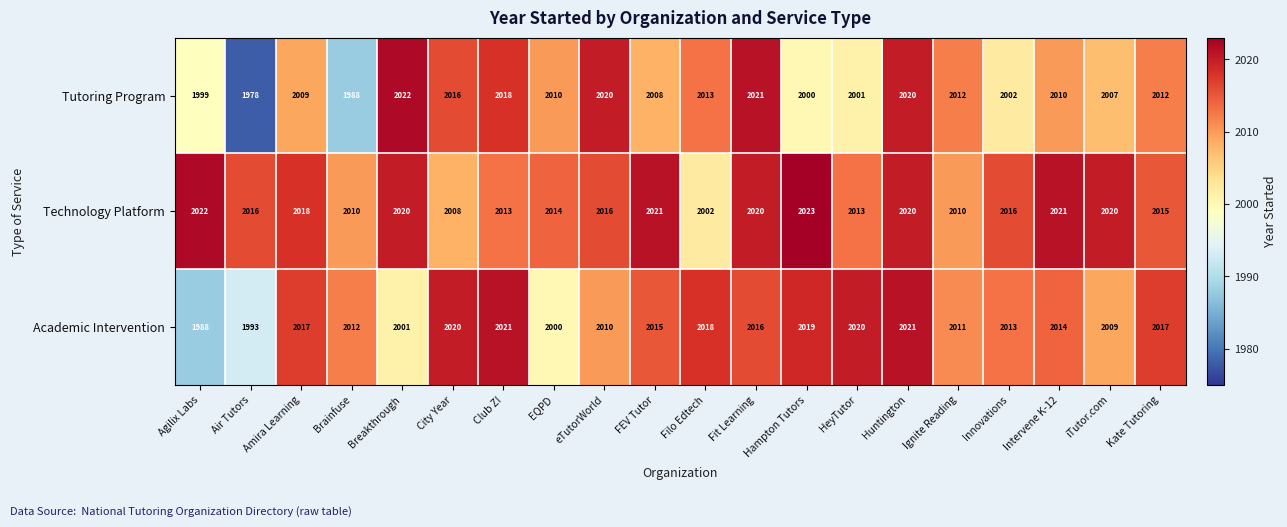

Count the number of categories in the chart.

20